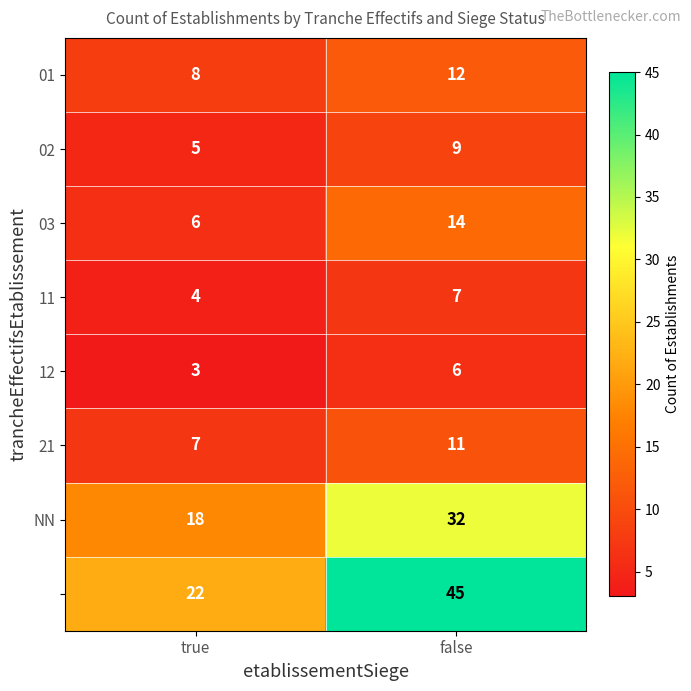

What is the smallest value displayed?

3